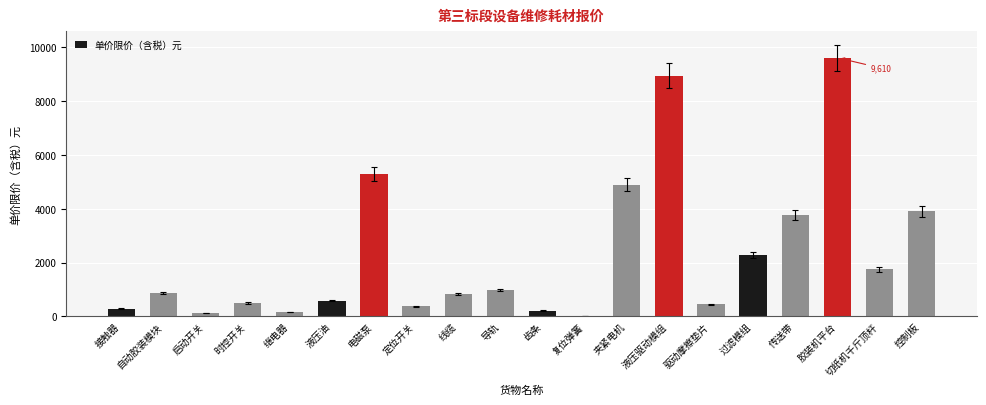

What is the sum of all values?

45779